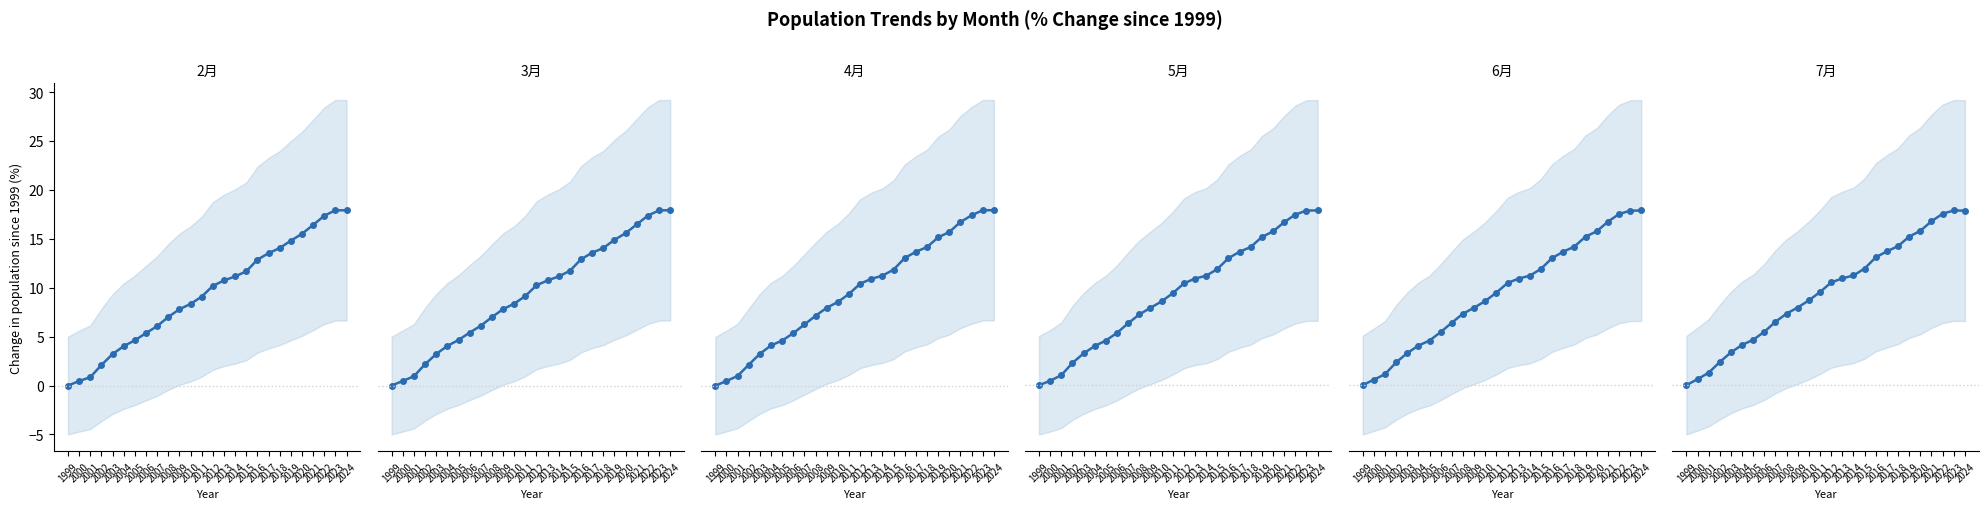

At which label does 3月 first exceed 10?

2012